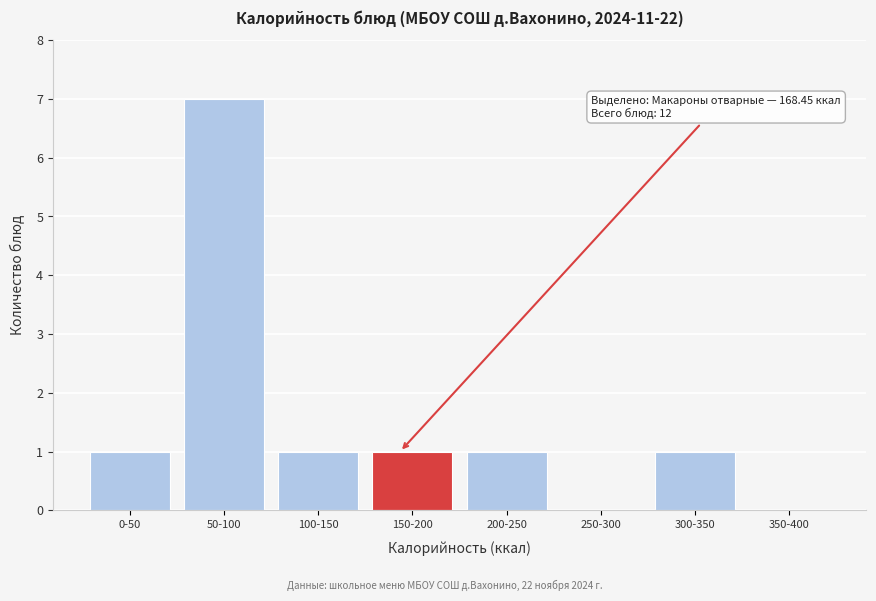

Reading left to right, list all the values displayed in this chart.

0-50=1	50-100=7	100-150=1	150-200=1	200-250=1	250-300=0	300-350=1	350-400=0